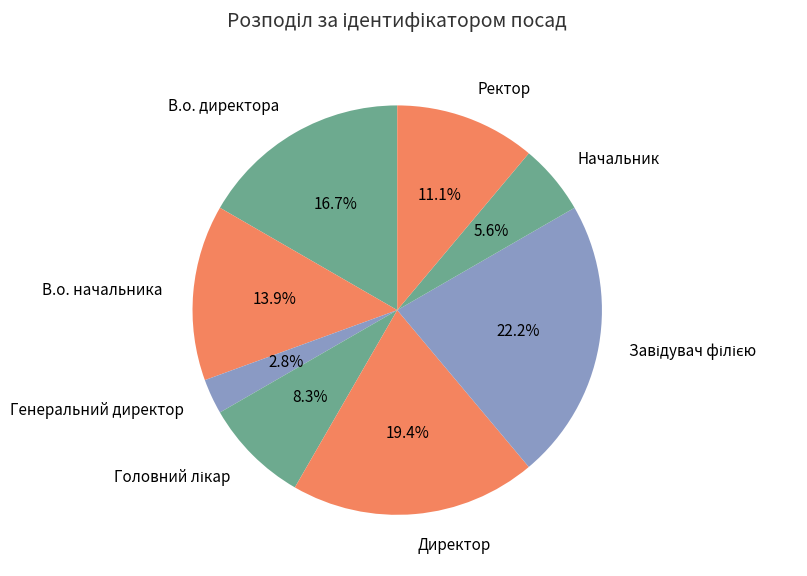

Is there a majority slice in this chart?

No